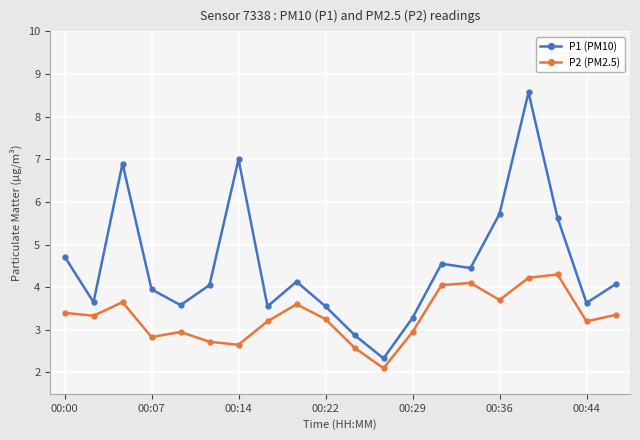

What is the lowest value of the P2 (PM2.5) series?

2.1